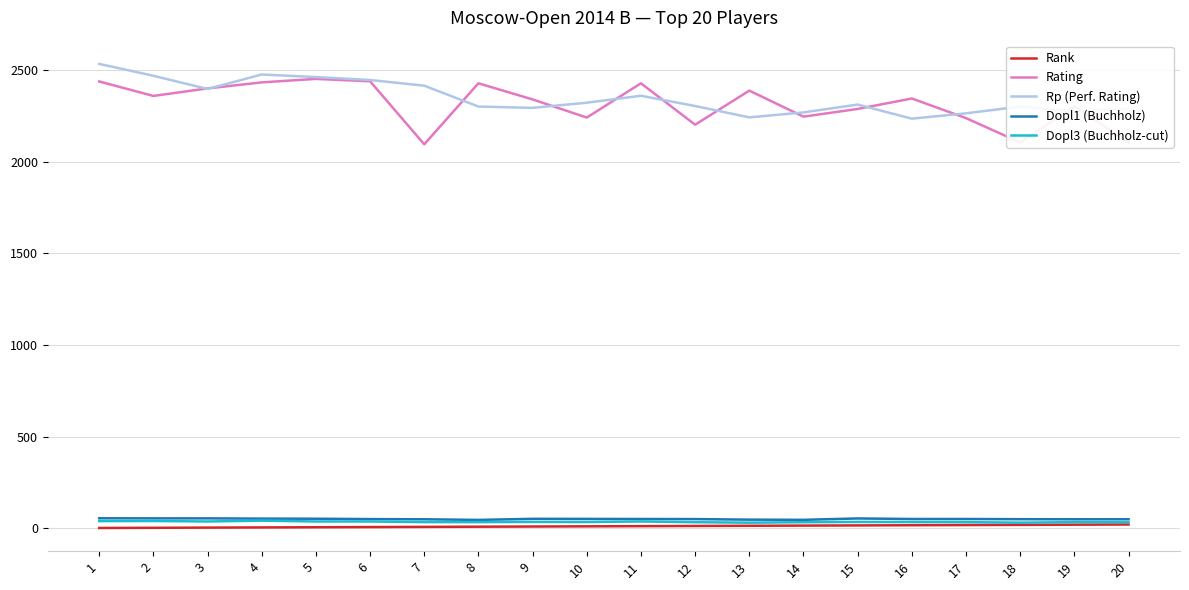

What is the difference between the maximum and minimum values in the Dopl1 (Buchholz) series?

9.0